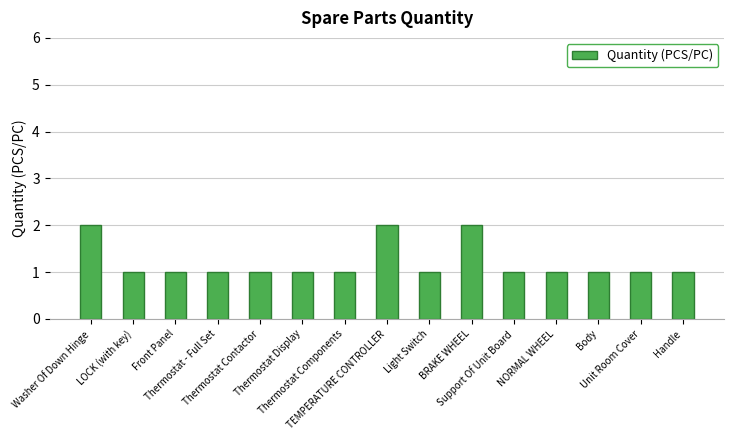

How many values are between 1 and 2?

15